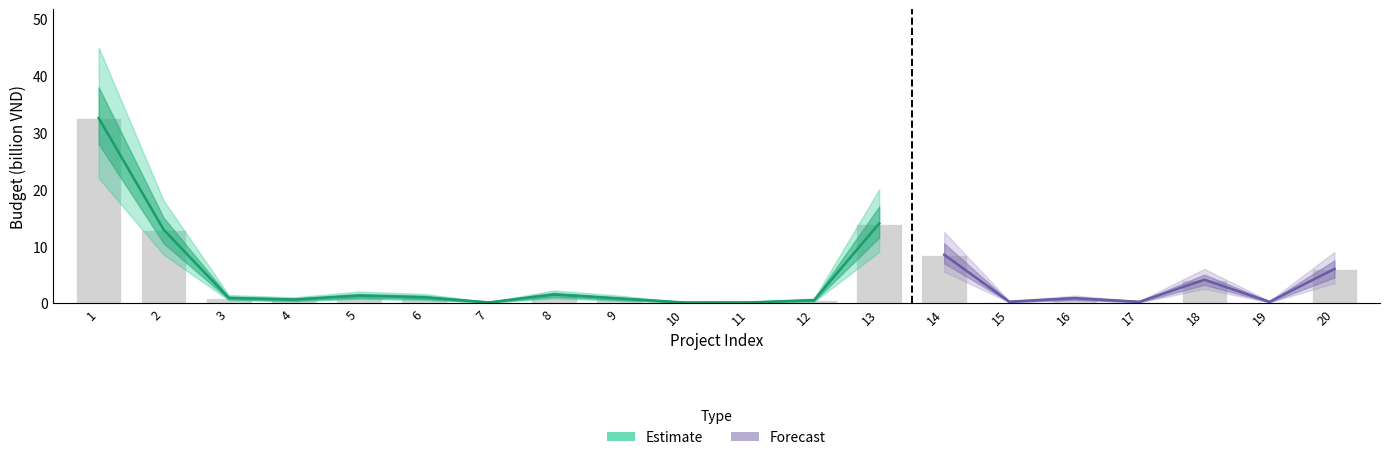

Is the value of Upper_Total at 8 greater than the value of Lower_Total at 14?

No